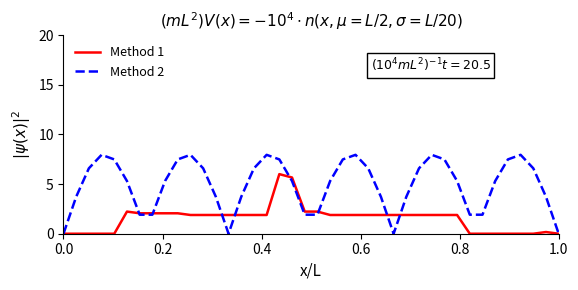

How many lines are shown in the chart?

2